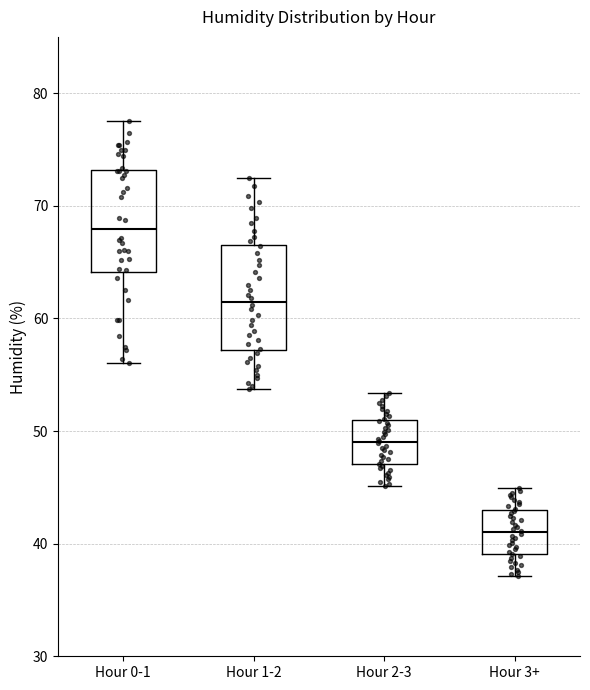

Where does the median line of the box for Hour 2-3 sit on the y-axis? The values are not printed on the chart, so give them approximately, as read against the axis.

49